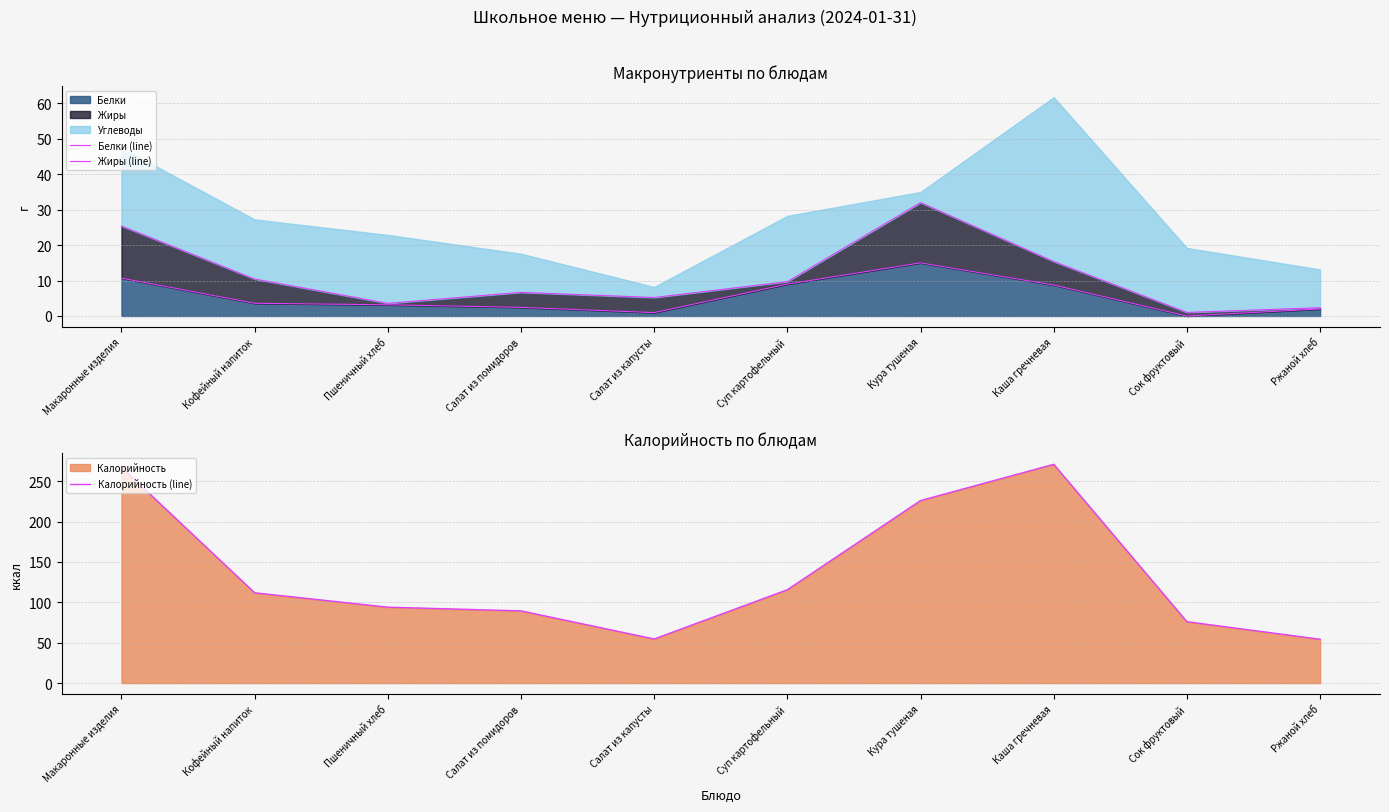

What is the total value across all series at Пшеничный хлеб?

100.7